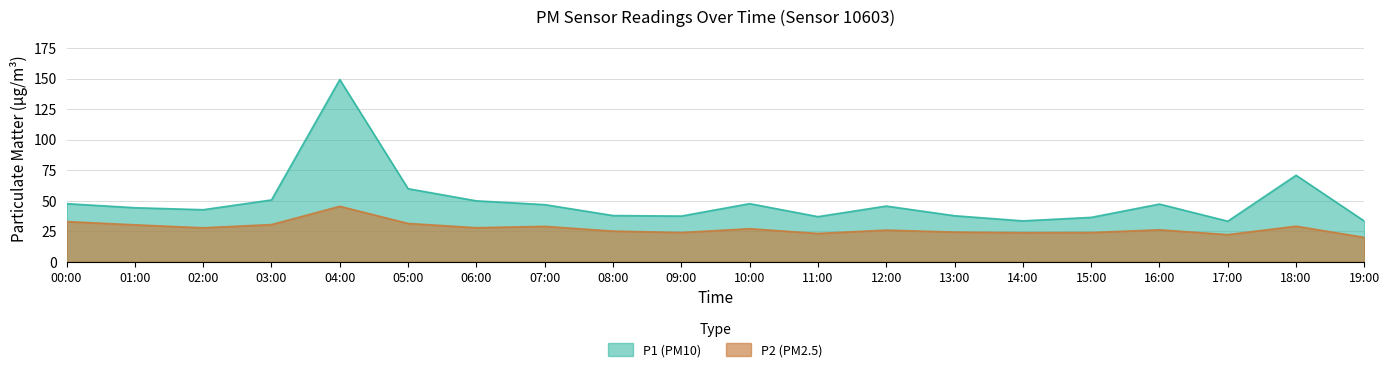

True or false: P2 and P1 cross at least once.

False